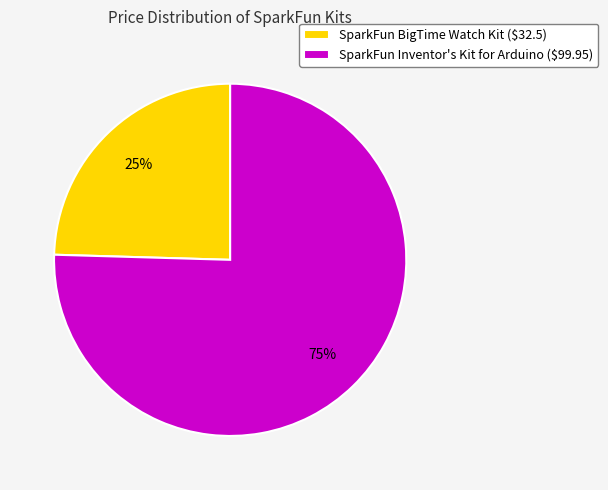

True or false: SparkFun Inventor's Kit for Arduino ($99.95) accounts for 75% of the total.

True